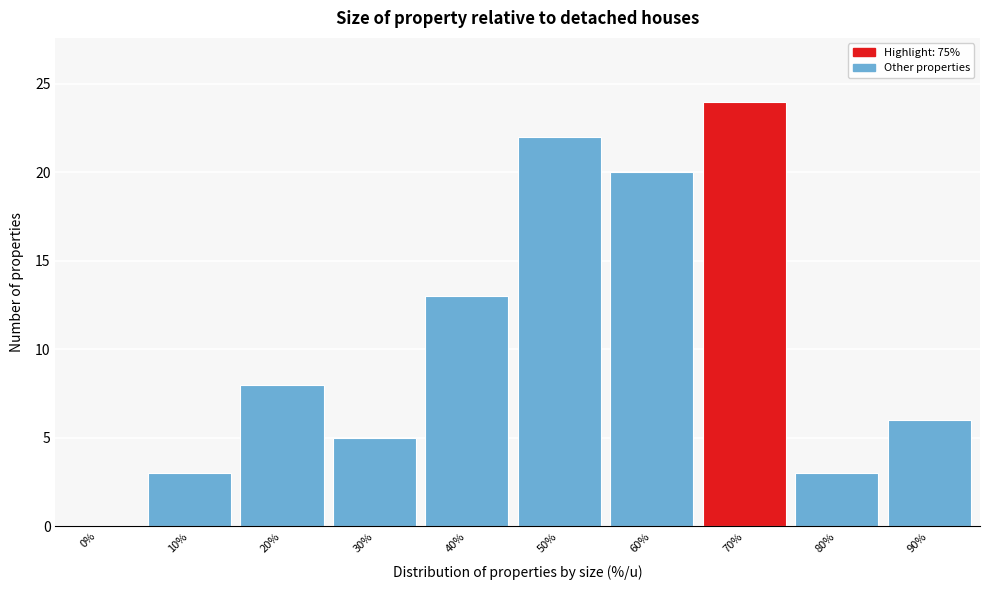

Reading left to right, list all the values displayed in this chart.

0%=0	10%=3	20%=8	30%=5	40%=13	50%=22	60%=20	70%=24	80%=3	90%=6